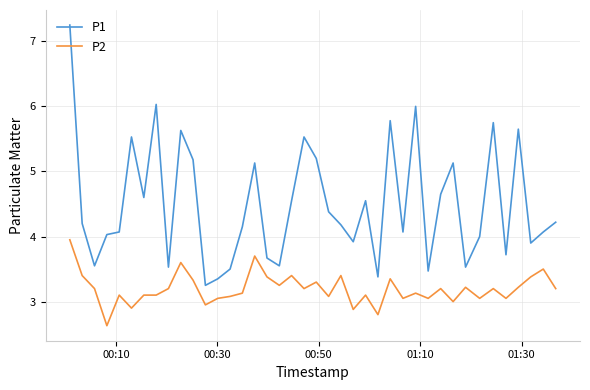

Rank the series by their average value, from lowest to highest.

P2, P1